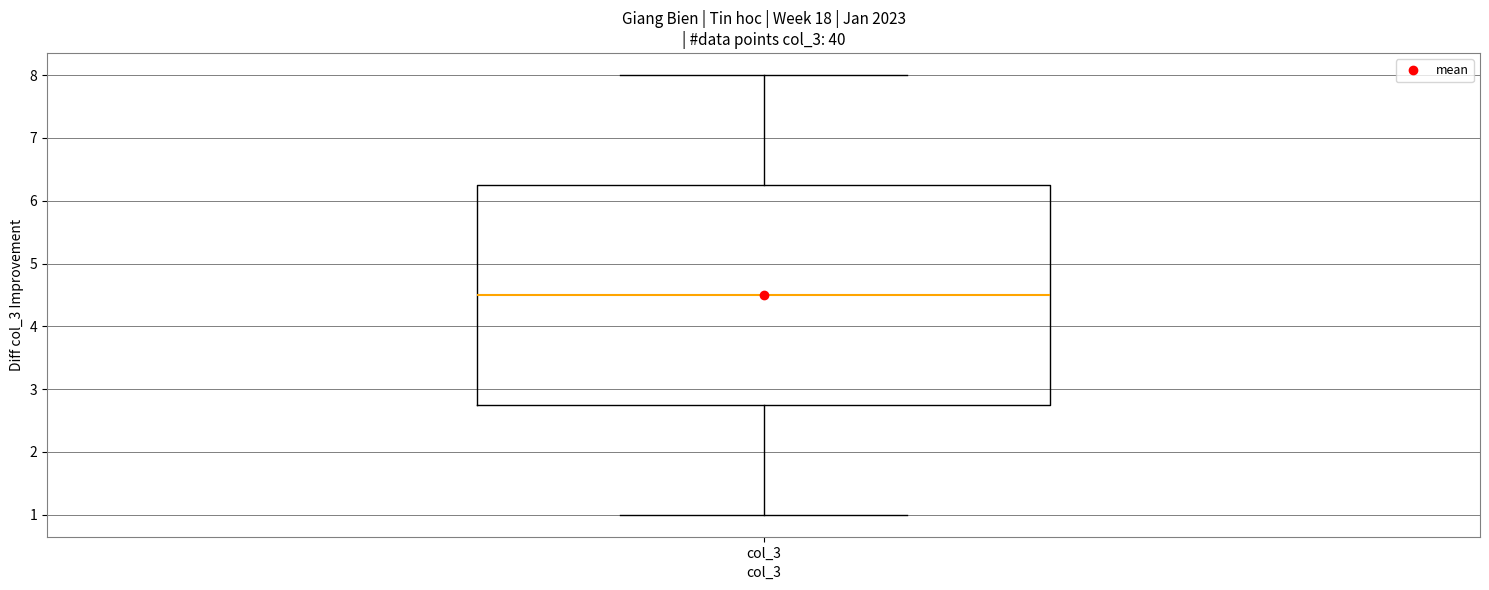

Transcribe this box plot: give where the median line is, the range the box spans, and where the two whiskers end, as read against the y-axis. The values are not printed on the chart, so give them approximately, as read against the axis.

median 4.5, box 2.8 to 6.3, whiskers 1.0 to 8.0